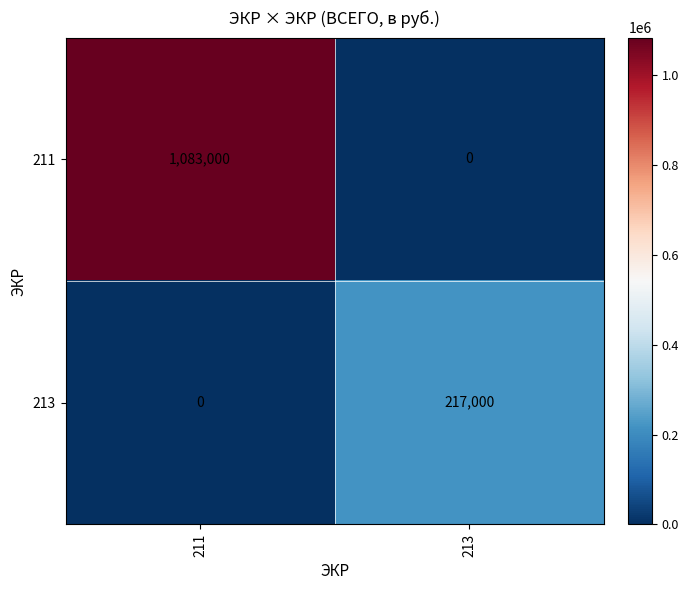

Reading left to right, transcribe all the data shown in this chart.

211: 1083000	0
213: 0	217000